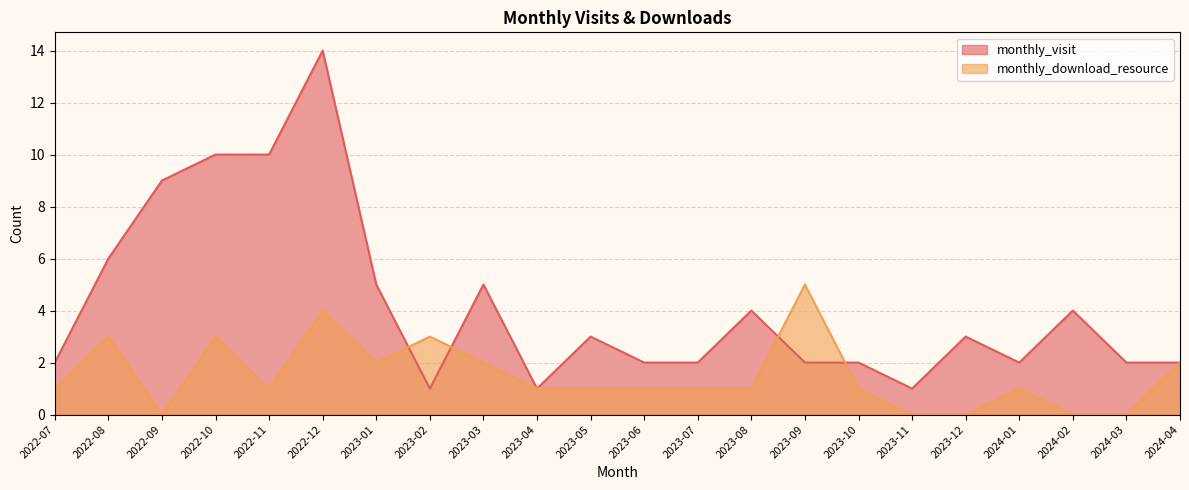

The monthly_download_resource series shows 3 at 2022-10. True or false?

True